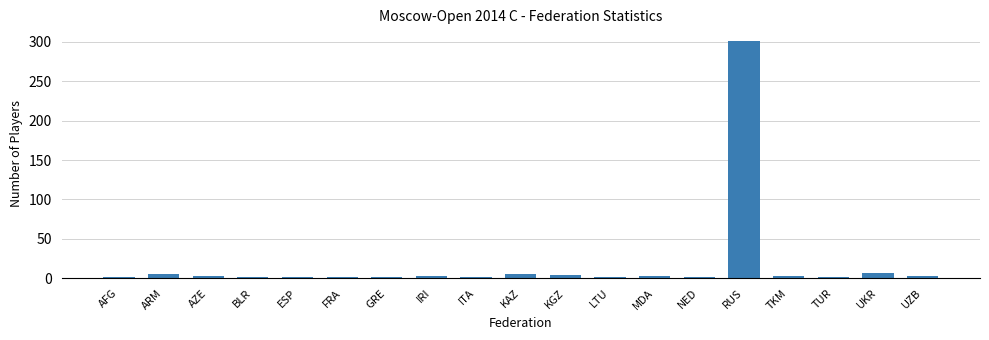

What is the label of the 19th bar from the right?

AFG